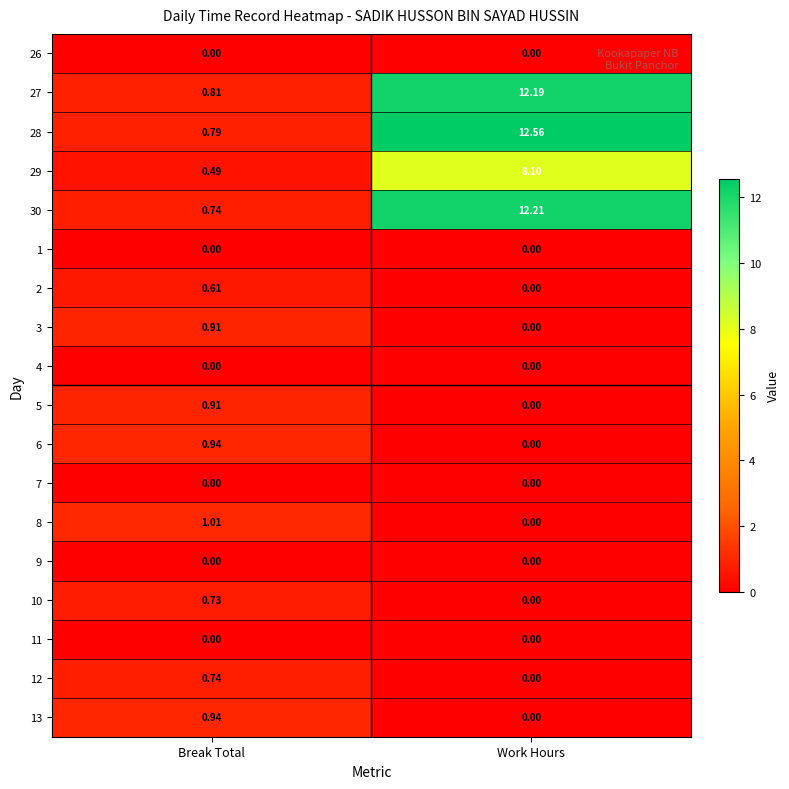

At which label does 28 reach its peak?

Work Hours